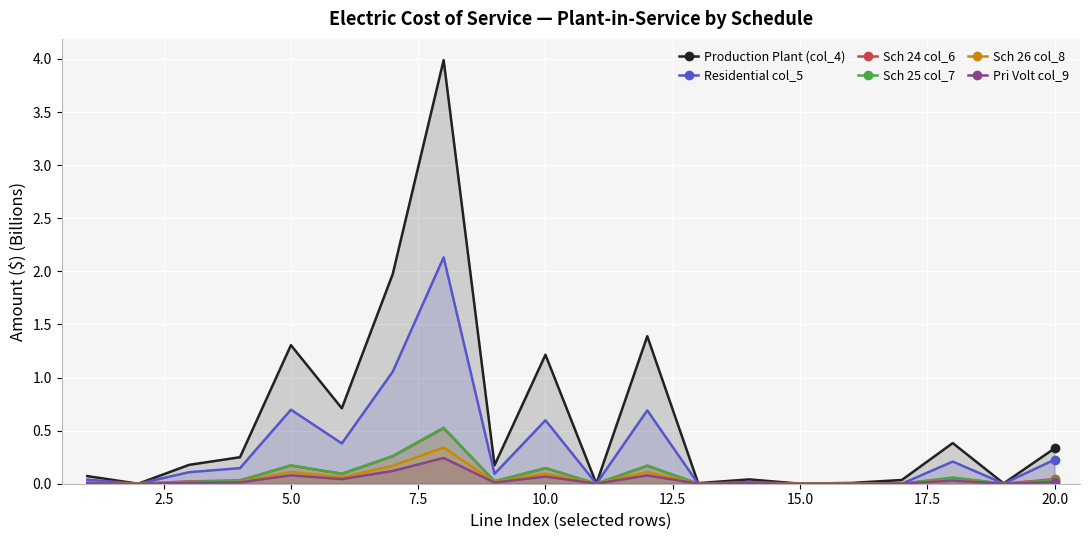

How many lines are shown in the chart?

6